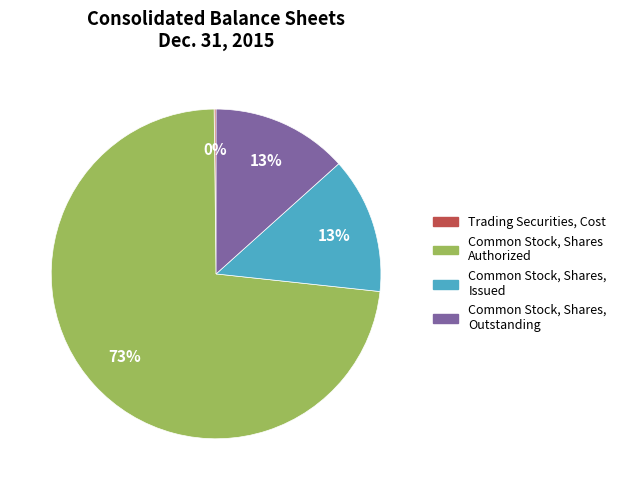

To the nearest percent, what is the average slice percentage?

25%